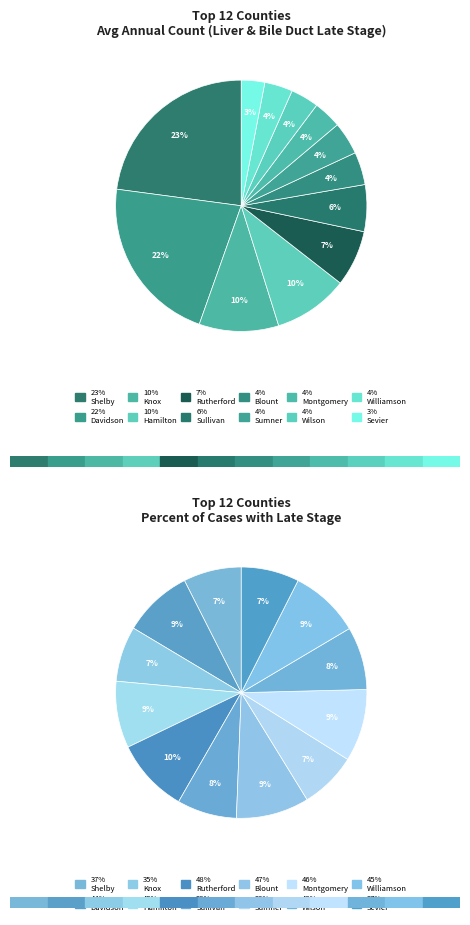

What is the change in value from Wilson County to Sevier County?

-1